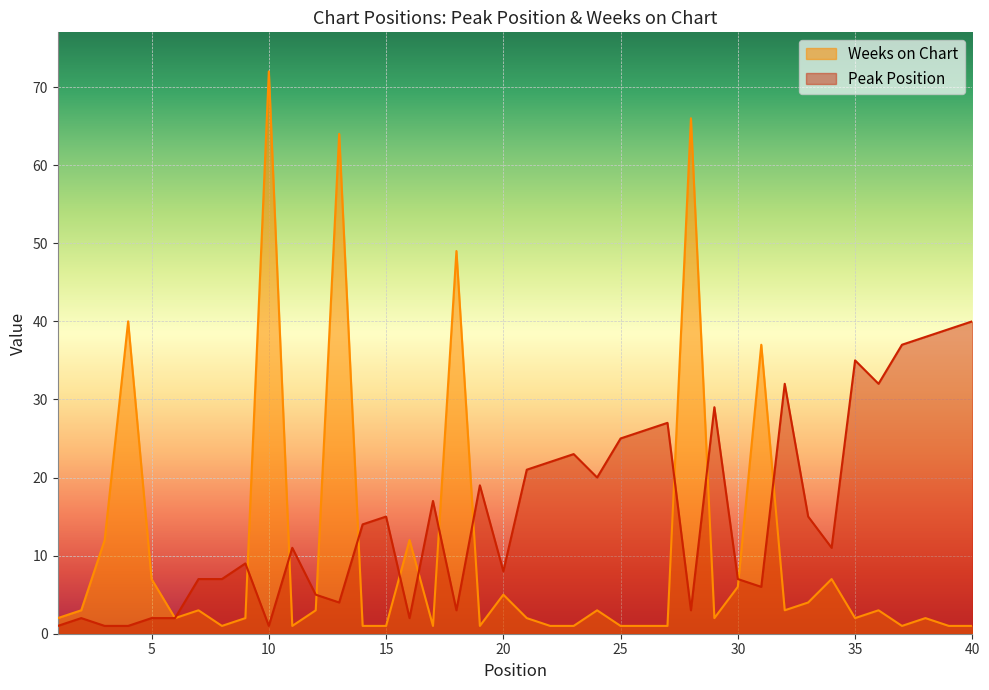

At how many categories does at least one series exceed 66?

1